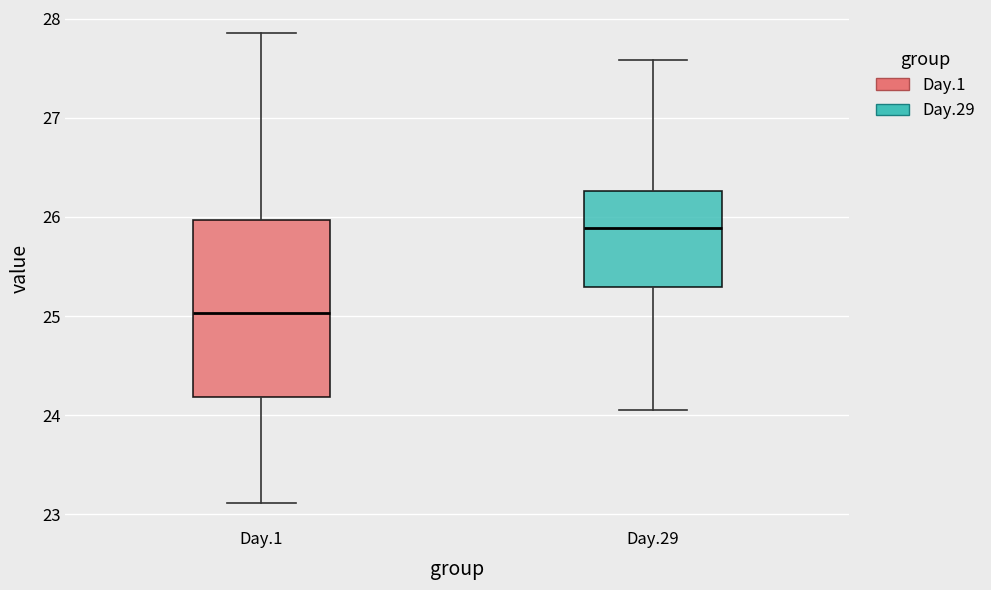

Reading left to right, read every box against the y-axis: the position of its median line, the range the box covers, and the ends of its whiskers. The values are not printed on the chart, so give them approximately, as read against the axis.

Day.1: median 25.0, box 24.2 to 26.0, whiskers 23.1 to 27.9
Day.29: median 25.9, box 25.3 to 26.3, whiskers 24.1 to 27.6